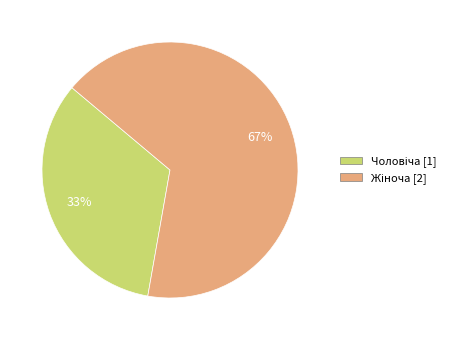

Does any single category account for the majority?

Yes